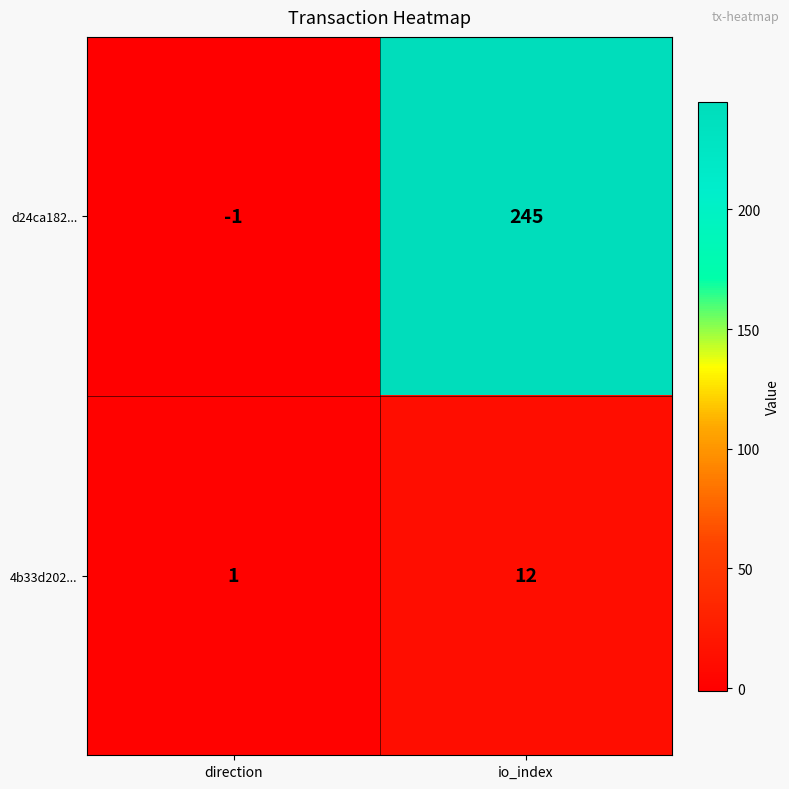

Reading left to right, transcribe all the data shown in this chart.

d24ca182...: -1	245
4b33d202...: 1	12